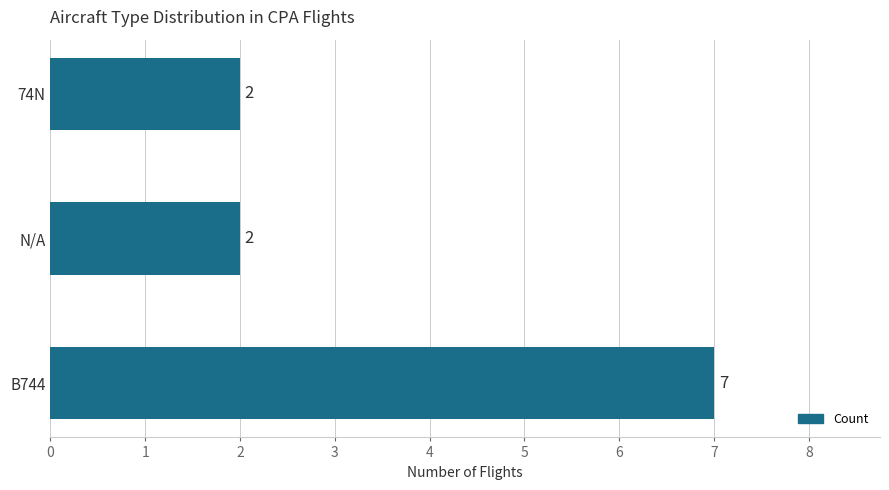

Count the values in the range 2 to 7.

3